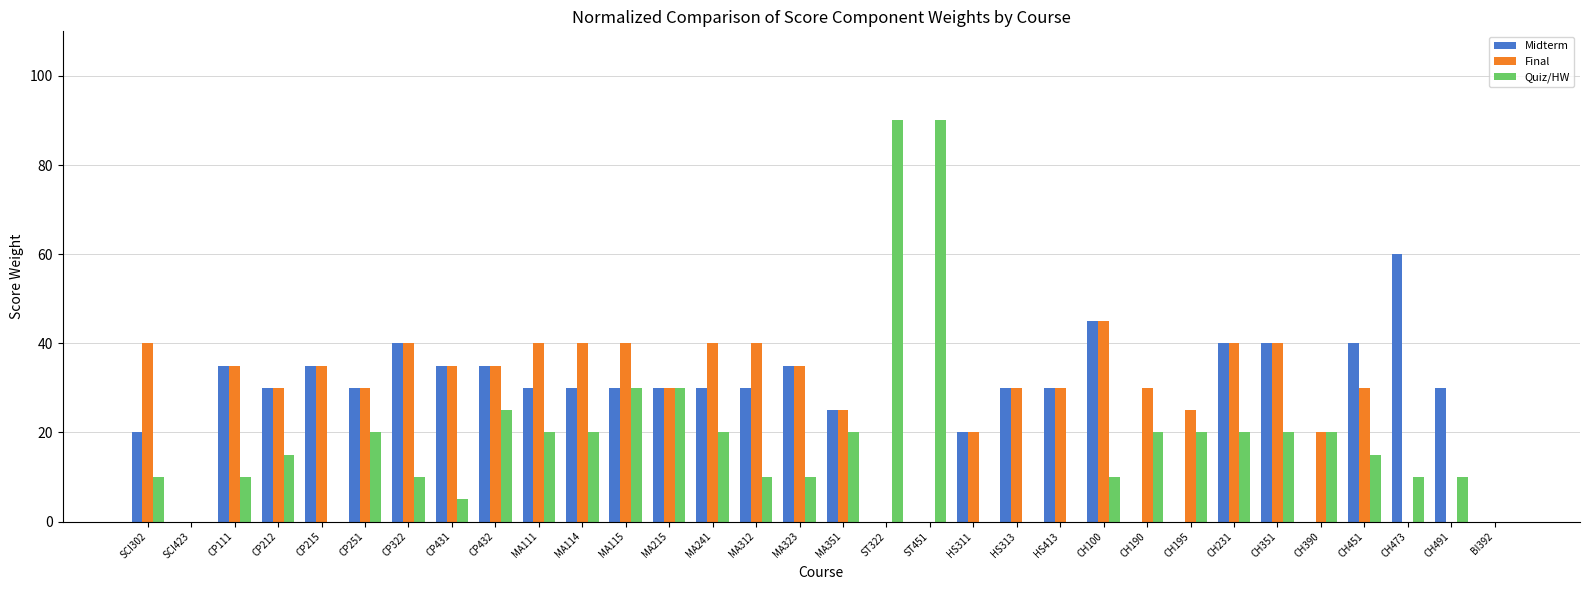

The value of Midterm at CH195 is 0. True or false?

True